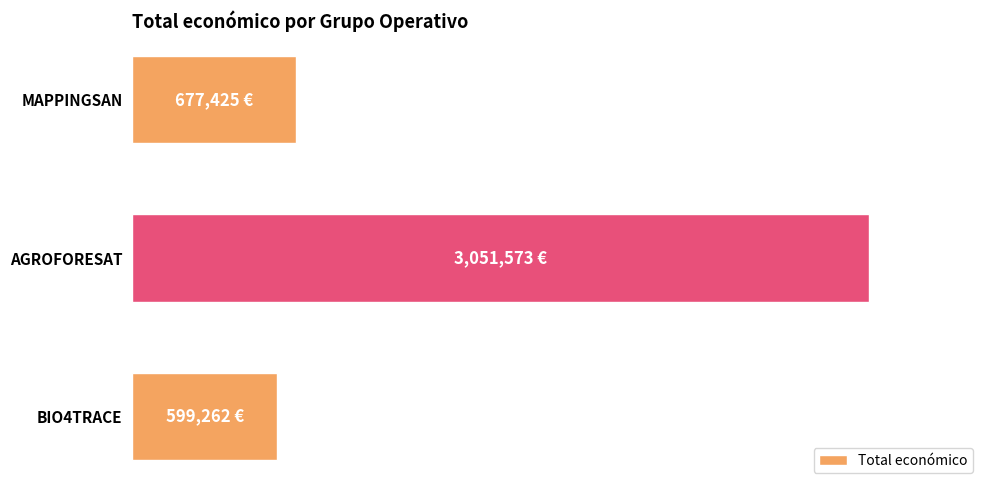

Which category has the highest value across all series?

AGROFORESAT